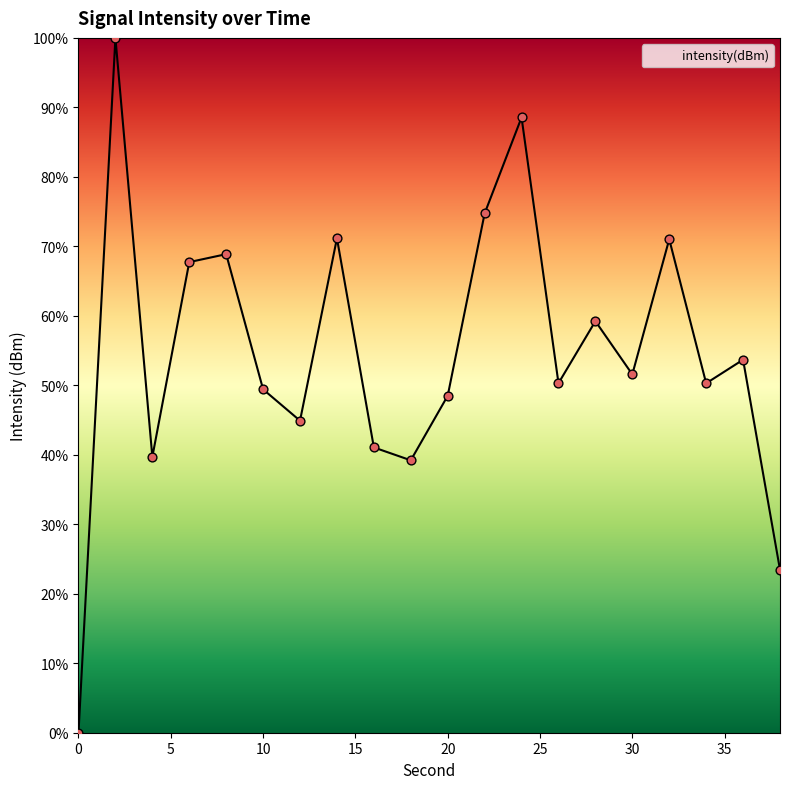

What is the maximum value shown in the chart?

100.0